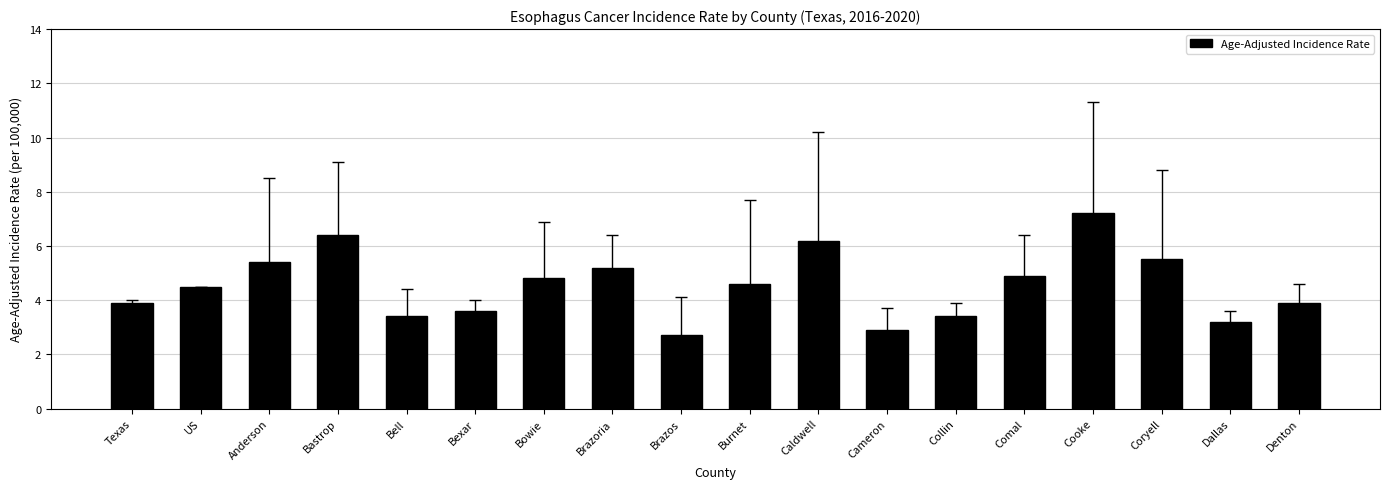

What is the change in value from Cameron to Coryell?

+2.6